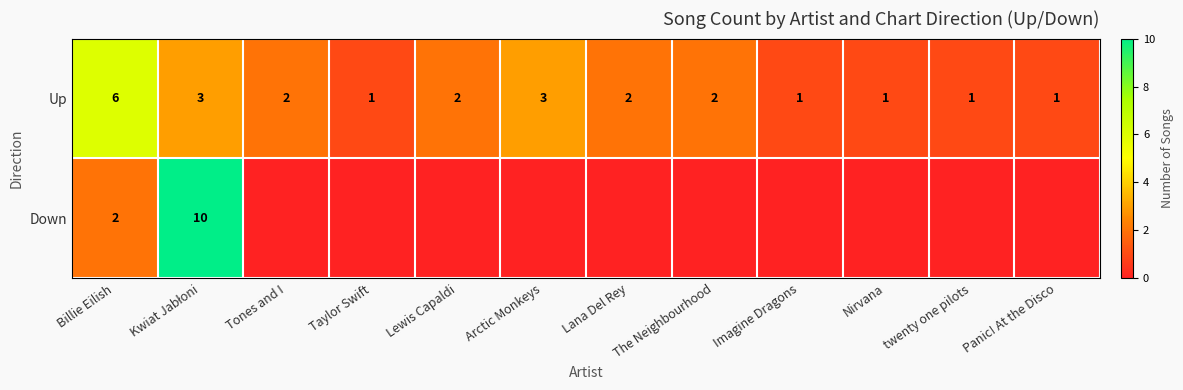

The value of Up at Imagine Dragons is 2. True or false?

False